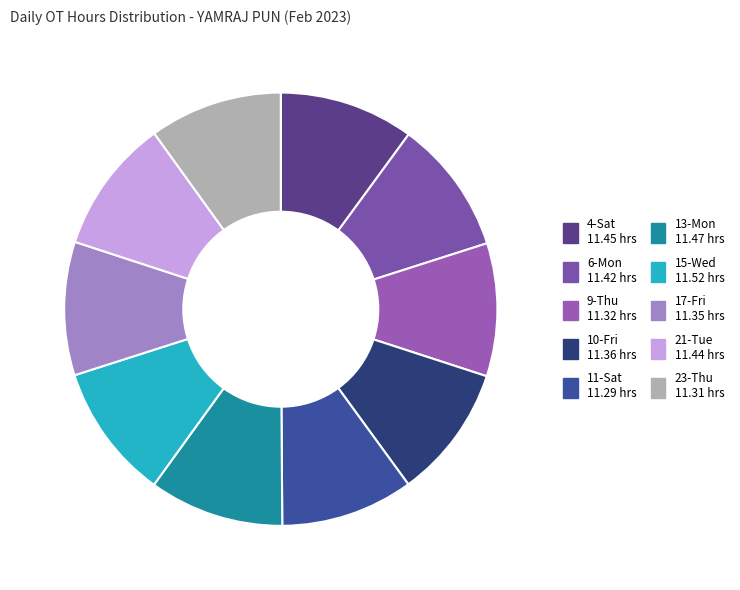

The 17-Fri slice represents 10% of the pie. True or false?

True